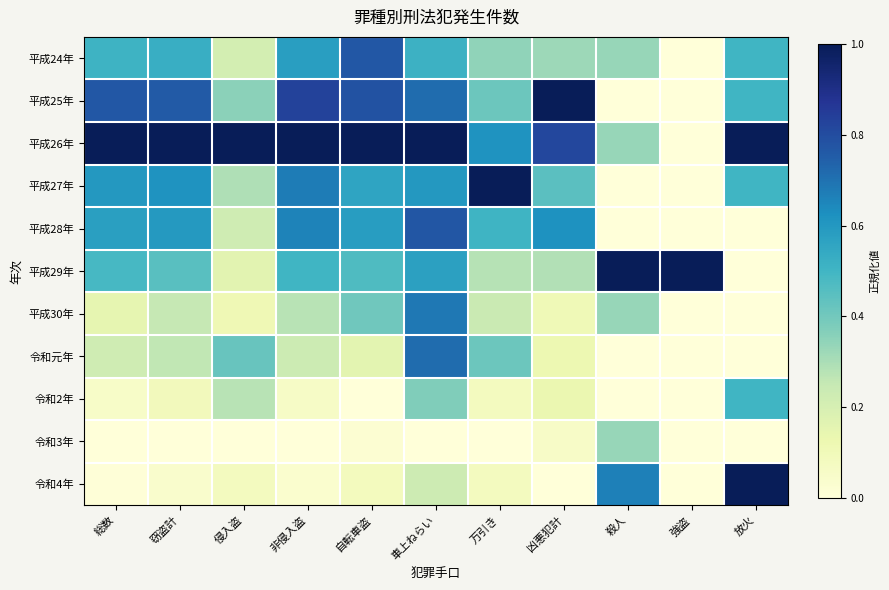

At 車上ねらい, list the series in order from largest to smallest.

平成26年, 平成28年, 平成25年, 令和元年, 平成30年, 平成27年, 平成29年, 平成24年, 令和2年, 令和4年, 令和3年